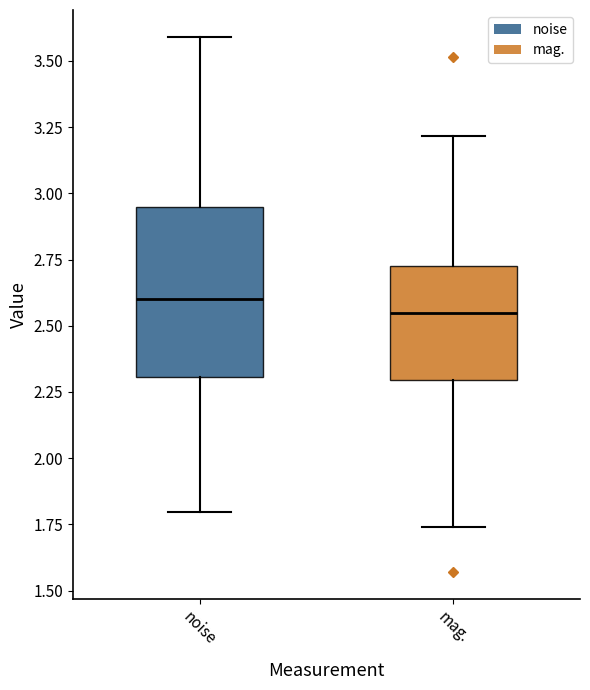

Comparing the boxes themselves (not the whiskers), which one is the tallest?

noise